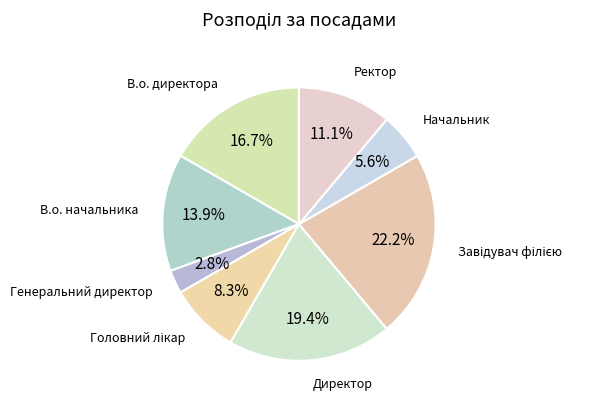

How much of the chart is everything except В.о. директора?

83.3%